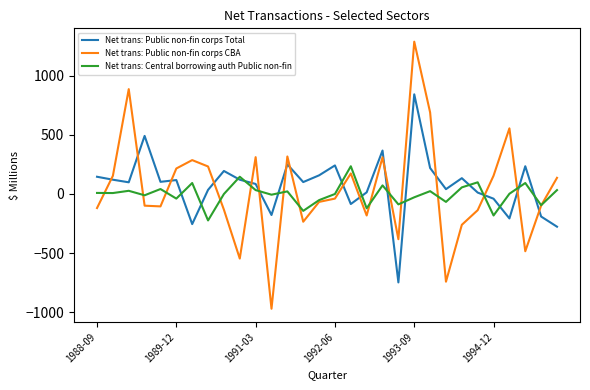

What is the smallest value displayed?

-972